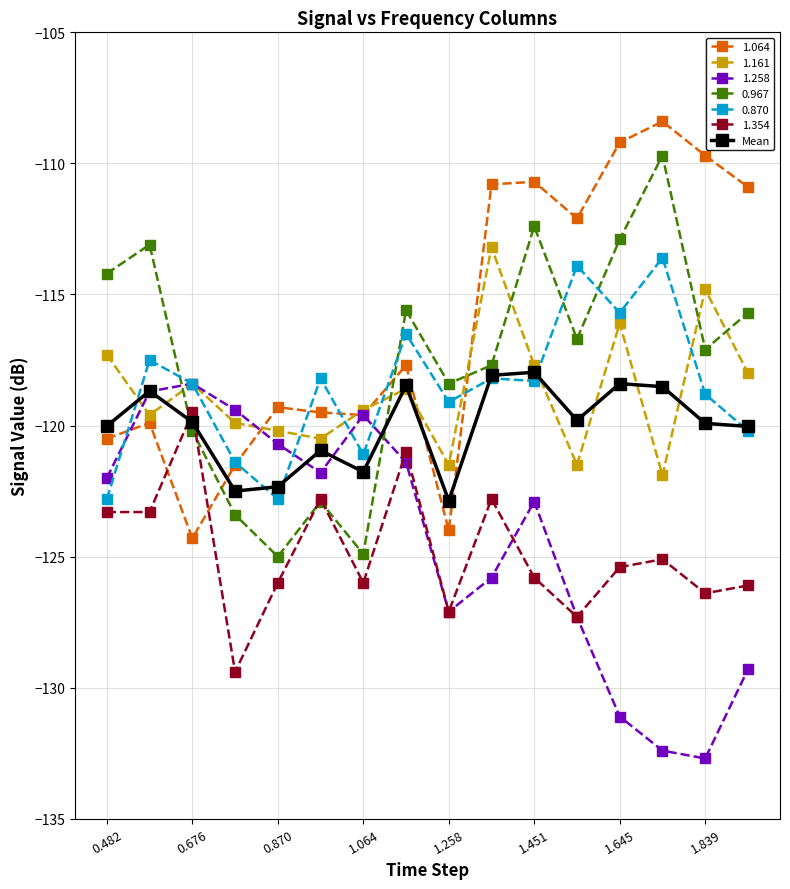

What is the value of the 1.258 point at the 6th from the left?

-121.8